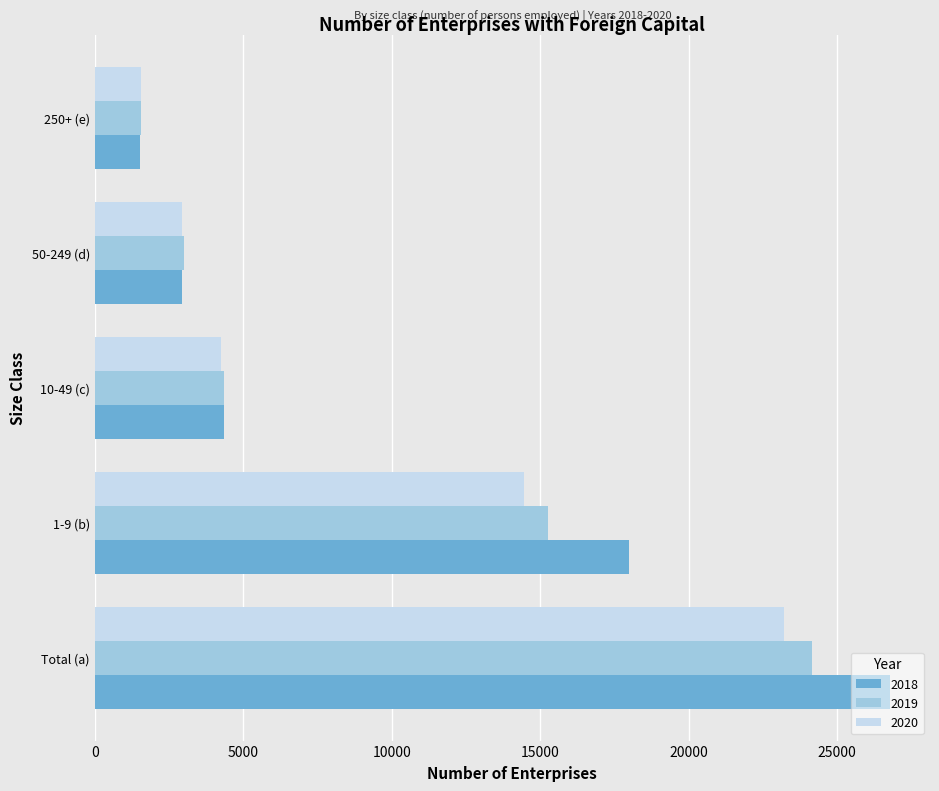

Between 10-49 (c) and 50-249 (d), which series saw the biggest shift?

2018